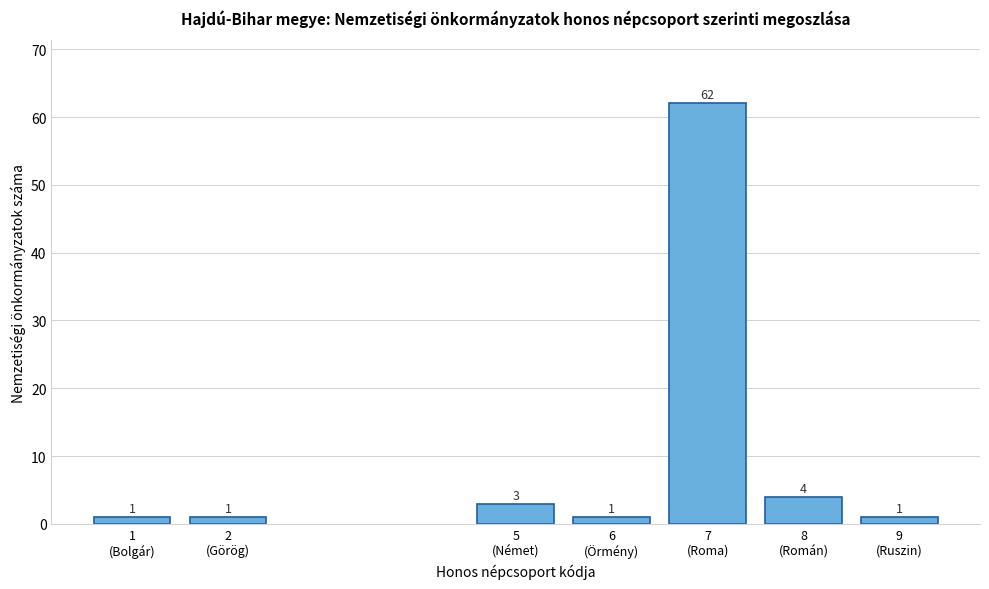

Reading right to left, what are all the values shown in this chart?

1	4	62	1	3	1	1